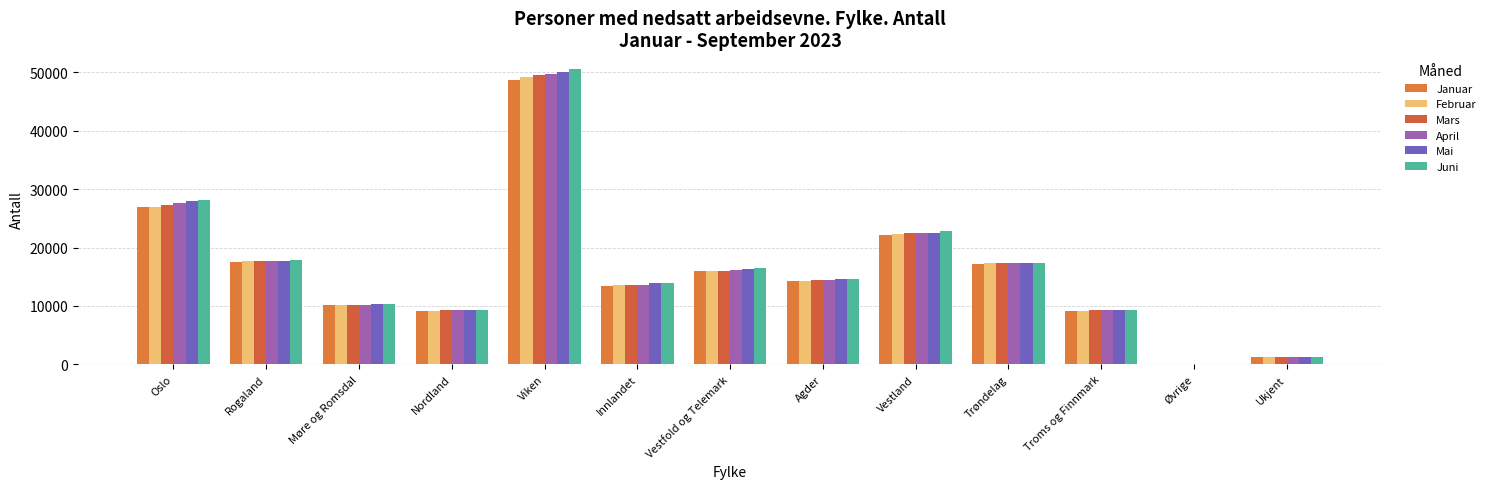

Reading left to right, list all the values displayed in this chart.

Januar: 26867	17565	10113	9150	48743	13471	15909	14256	22201	17250	9160	16	1174
Februar: 27019	17626	10152	9185	49156	13609	15937	14344	22382	17336	9144	14	1193
Mars: 27226	17671	10228	9276	49511	13625	16015	14462	22541	17324	9241	14	1225
April: 27560	17664	10183	9272	49636	13664	16134	14392	22512	17295	9259	15	1226
Mai: 27932	17755	10254	9300	49979	13849	16285	14535	22542	17349	9334	16	1247
Juni: 28152	17859	10351	9349	50557	13901	16456	14659	22773	17407	9344	14	1249